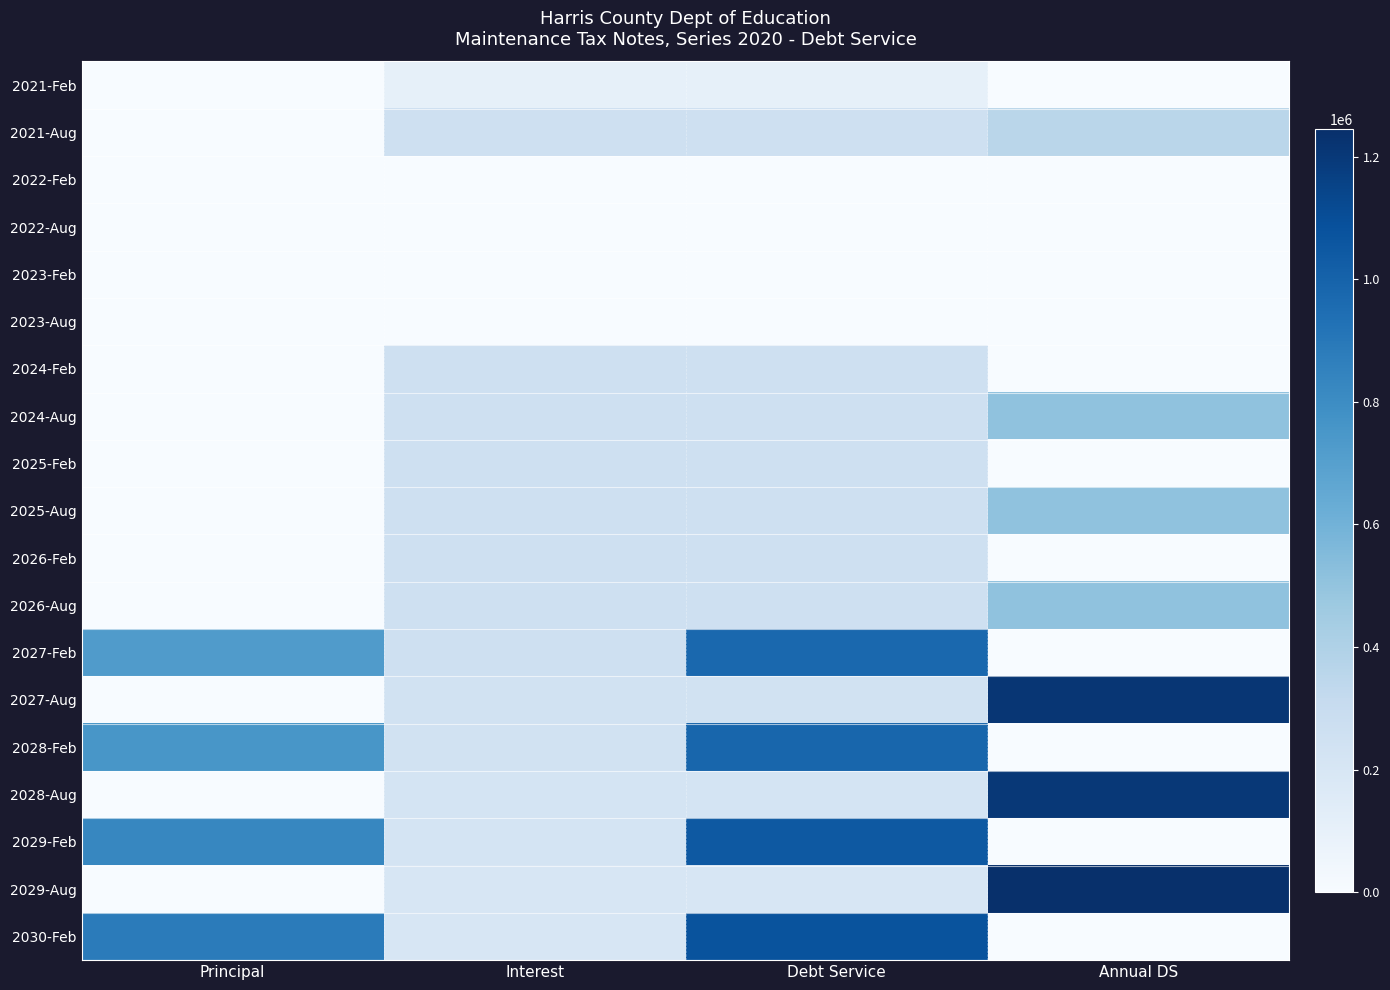

Reading left to right, what are all the values shown in this chart?

2021-Feb: Principal=0.0	Interest=104586.7	Debt Service=104586.7	Annual DS=0.0
2021-Aug: Principal=0.0	Interest=254400.0	Debt Service=254400.0	Annual DS=358986.7
2022-Feb: Principal=0.0	Interest=0.0	Debt Service=0.0	Annual DS=0.0
2022-Aug: Principal=0.0	Interest=0.0	Debt Service=0.0	Annual DS=0.0
2023-Feb: Principal=0.0	Interest=0.0	Debt Service=0.0	Annual DS=0.0
2023-Aug: Principal=0.0	Interest=0.0	Debt Service=0.0	Annual DS=0.0
2024-Feb: Principal=0.0	Interest=254400.0	Debt Service=254400.0	Annual DS=0.0
2024-Aug: Principal=0.0	Interest=254400.0	Debt Service=254400.0	Annual DS=508800.0
2025-Feb: Principal=0.0	Interest=254400.0	Debt Service=254400.0	Annual DS=0.0
2025-Aug: Principal=0.0	Interest=254400.0	Debt Service=254400.0	Annual DS=508800.0
2026-Feb: Principal=0.0	Interest=254400.0	Debt Service=254400.0	Annual DS=0.0
2026-Aug: Principal=0.0	Interest=254400.0	Debt Service=254400.0	Annual DS=508800.0
2027-Feb: Principal=720000.0	Interest=254400.0	Debt Service=974400.0	Annual DS=0.0
2027-Aug: Principal=0.0	Interest=236400.0	Debt Service=236400.0	Annual DS=1210800.0
2028-Feb: Principal=750000.0	Interest=236400.0	Debt Service=986400.0	Annual DS=0.0
2028-Aug: Principal=0.0	Interest=217650.0	Debt Service=217650.0	Annual DS=1204050.0
2029-Feb: Principal=830000.0	Interest=217650.0	Debt Service=1047650.0	Annual DS=0.0
2029-Aug: Principal=0.0	Interest=196900.0	Debt Service=196900.0	Annual DS=1244550.0
2030-Feb: Principal=880000.0	Interest=196900.0	Debt Service=1076900.0	Annual DS=0.0